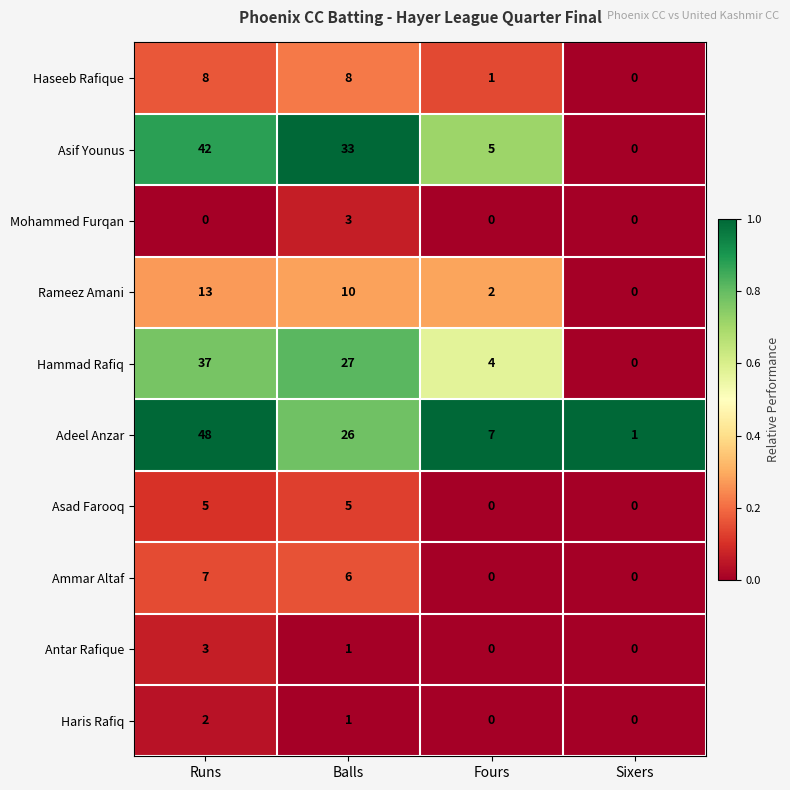

What is the difference between the second highest and minimum values in the Ammar Altaf series?

6